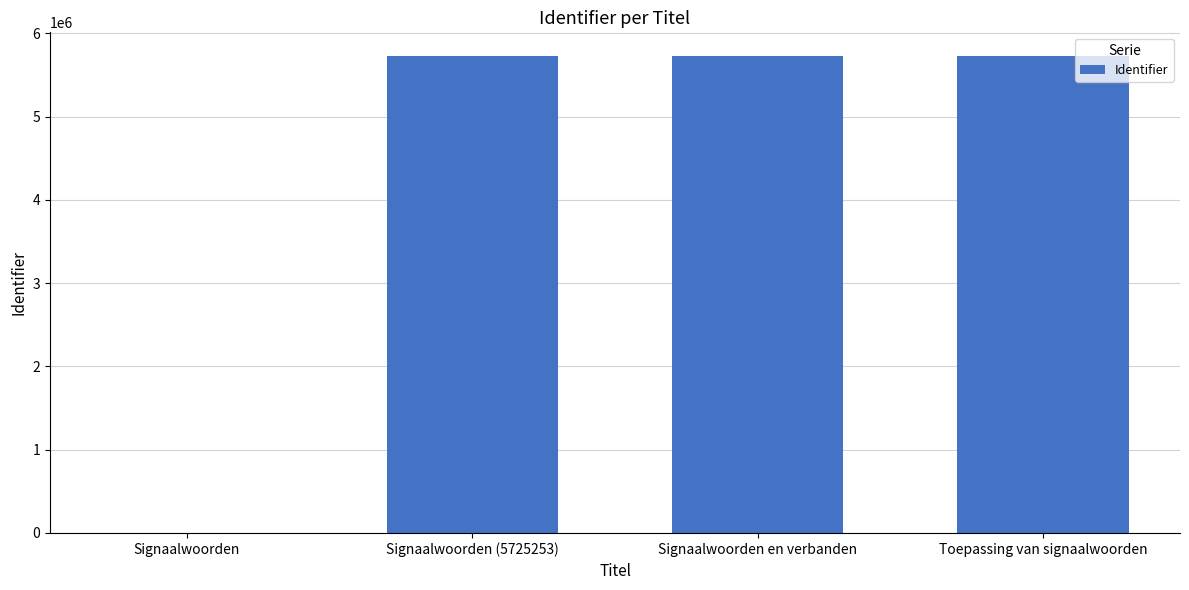

Which has a higher value, Signaalwoorden or Signaalwoorden en verbanden?

Signaalwoorden en verbanden